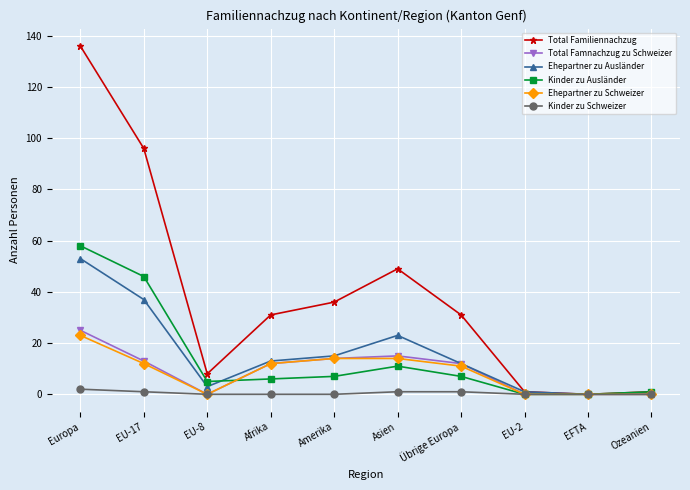

What is the difference between the Total Familiennachzug values at Amerika and Afrika?

5